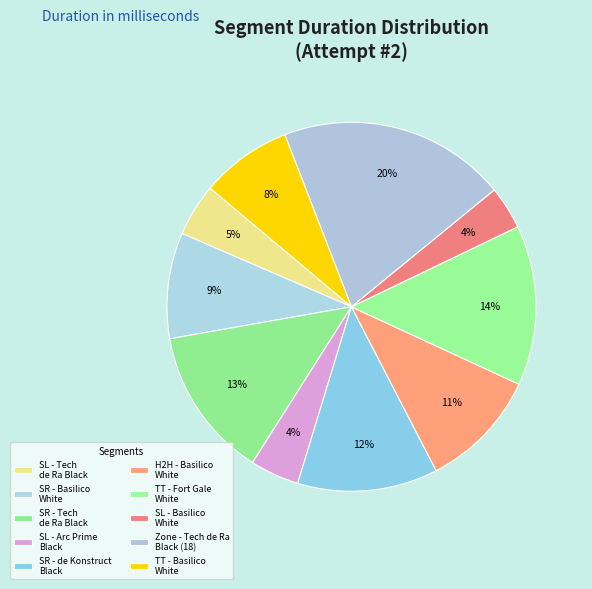

Count the number of slices in the pie.

10